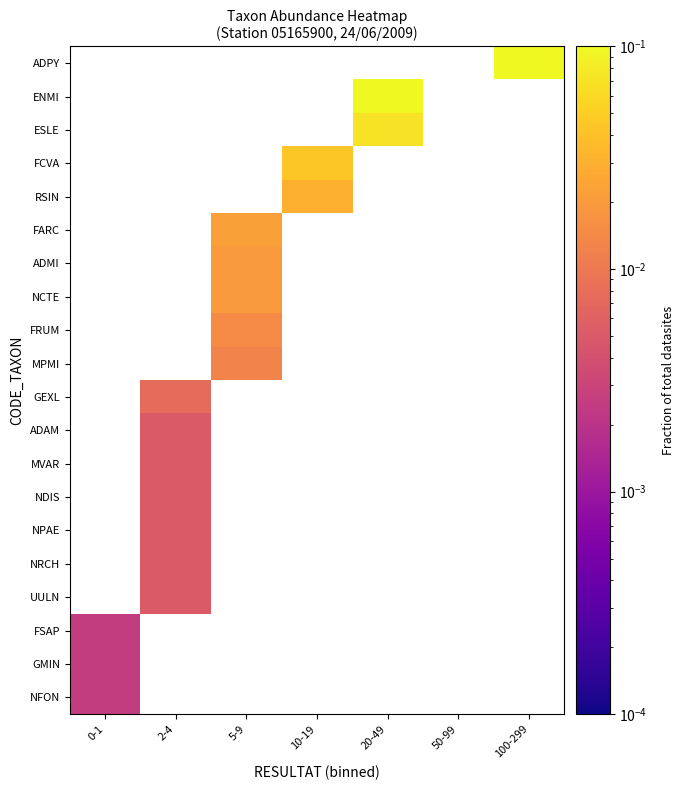

Which label corresponds to the smallest value in the chart?

0-1